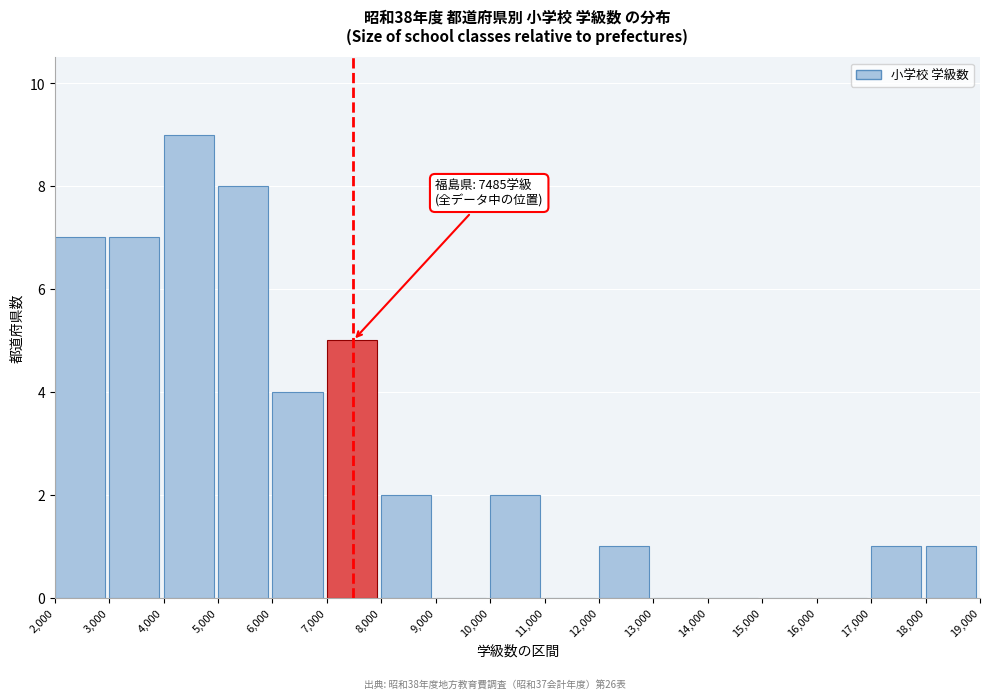

Which range on the x-axis has the tallest bar?

4,000 to 5,000